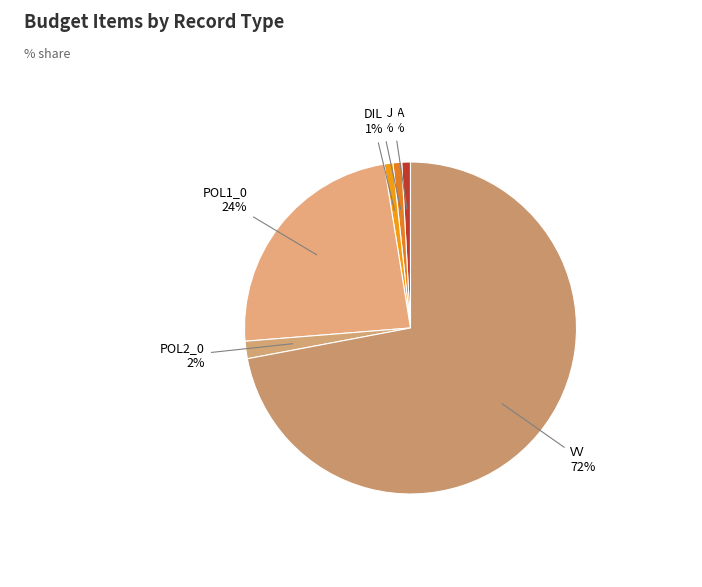

True or false: OBJ accounts for 1% of the total.

True